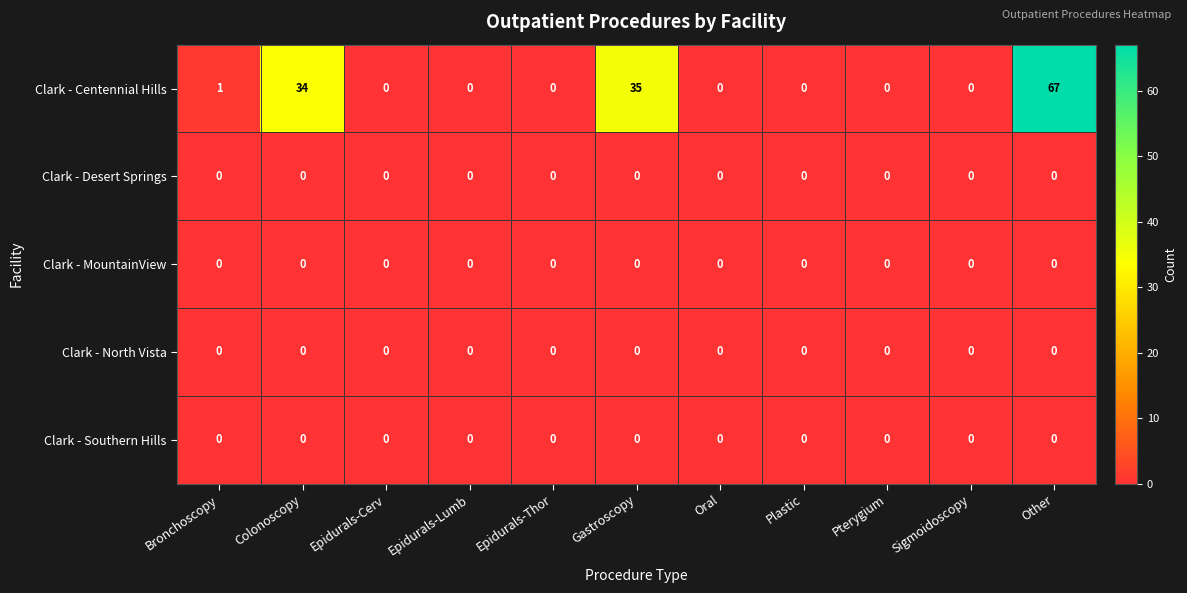

The value of Clark - Centennial Hills at Plastic is -38. True or false?

False